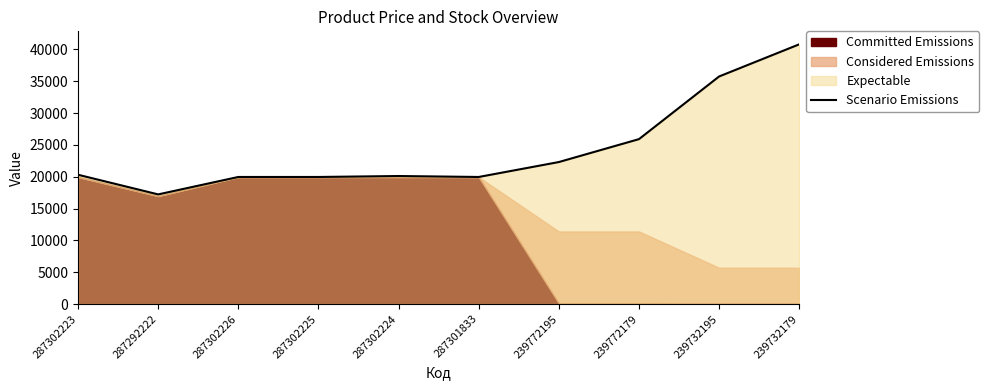

Reading right to left, what are all the values shown in this chart?

239732179=40805.0	239732195=35755.0	239772179=25910.0	239772195=22310.0	287301833=19964.2	287302224=20114.2	287302225=19964.2	287302226=19964.2	287292222=17226.3	287302223=20314.2